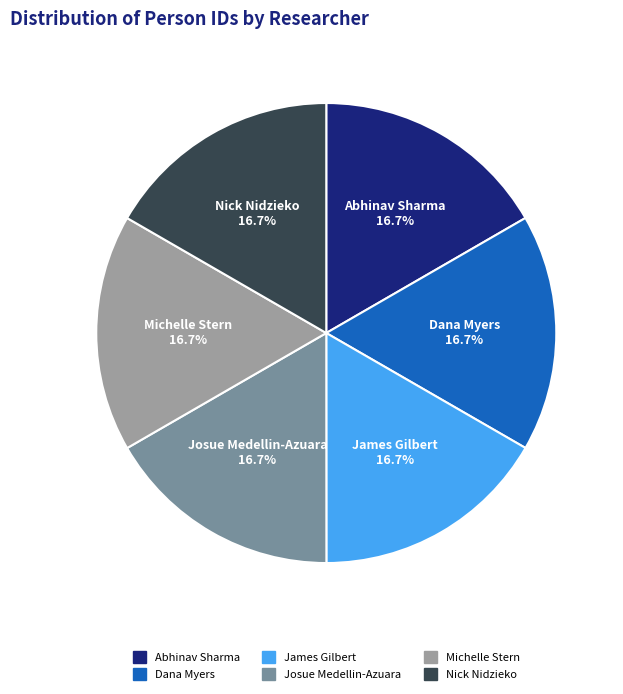

To the nearest percent, what percentage of the pie is Dana Myers?

17%